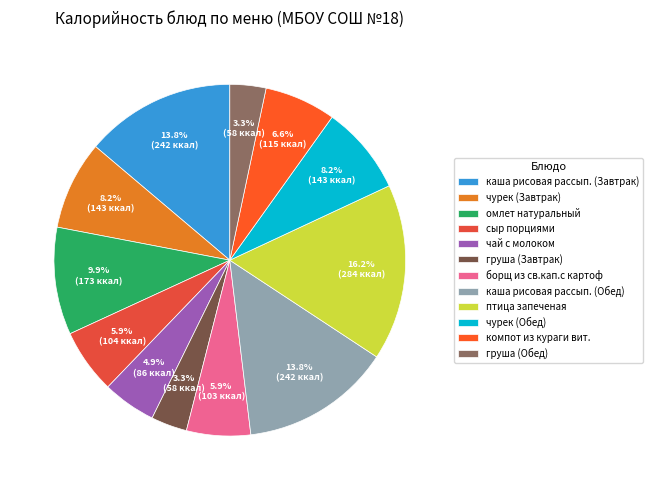

How many segments does this pie chart have?

12